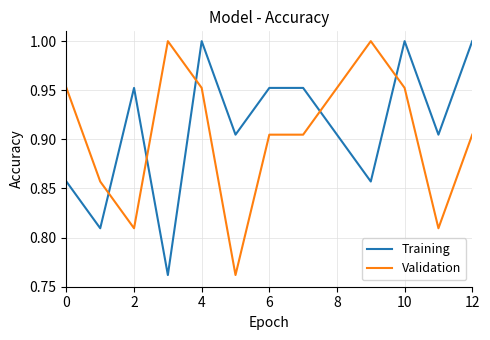

After their last crossing, which series has the higher values: Validation or Training?

Training